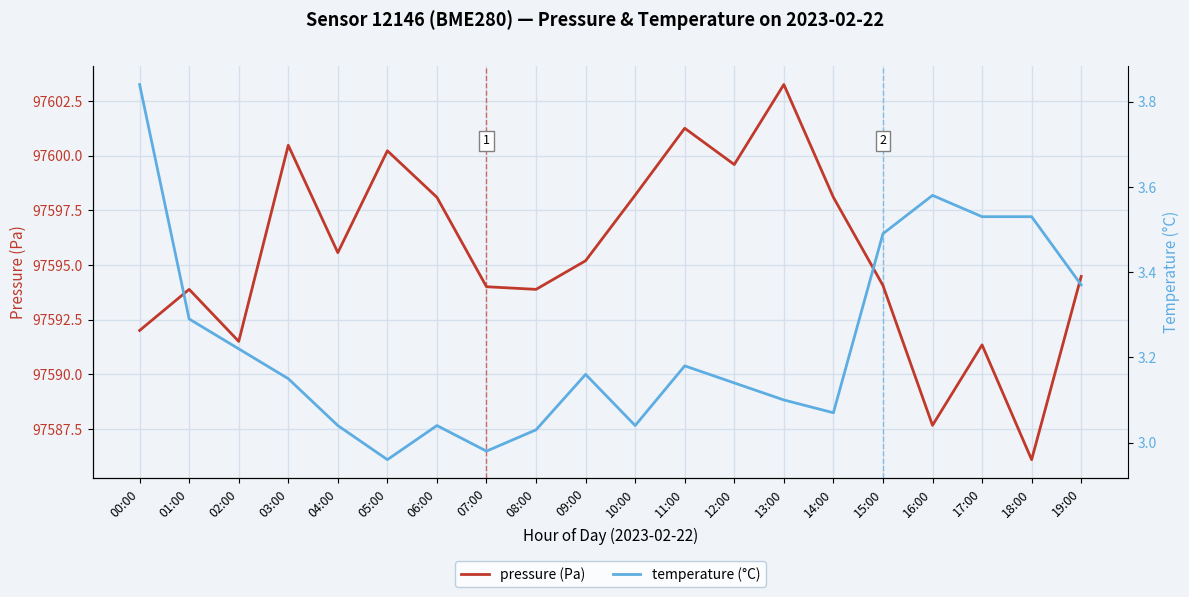

Which category has the lowest value across all series?

05:00